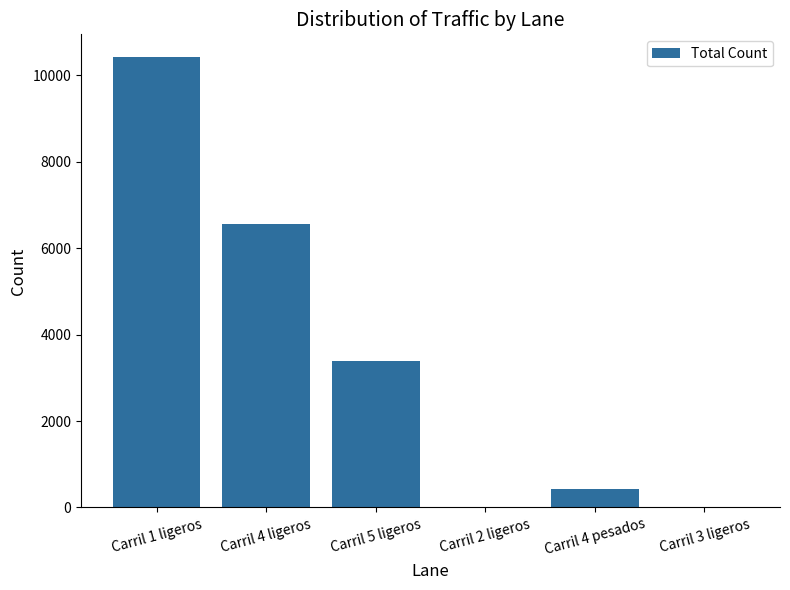

The value at Carril 4 ligeros is 6557. True or false?

True